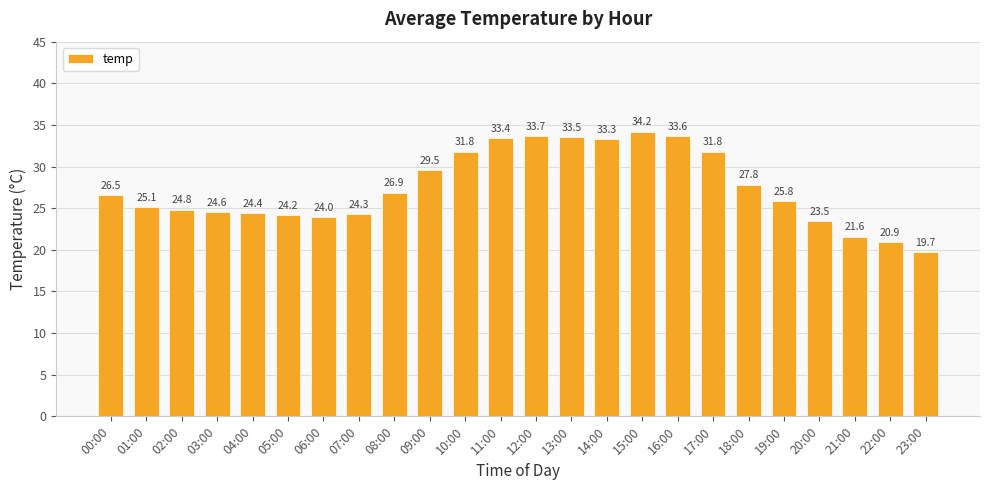

What is the sum of all values?

659.0